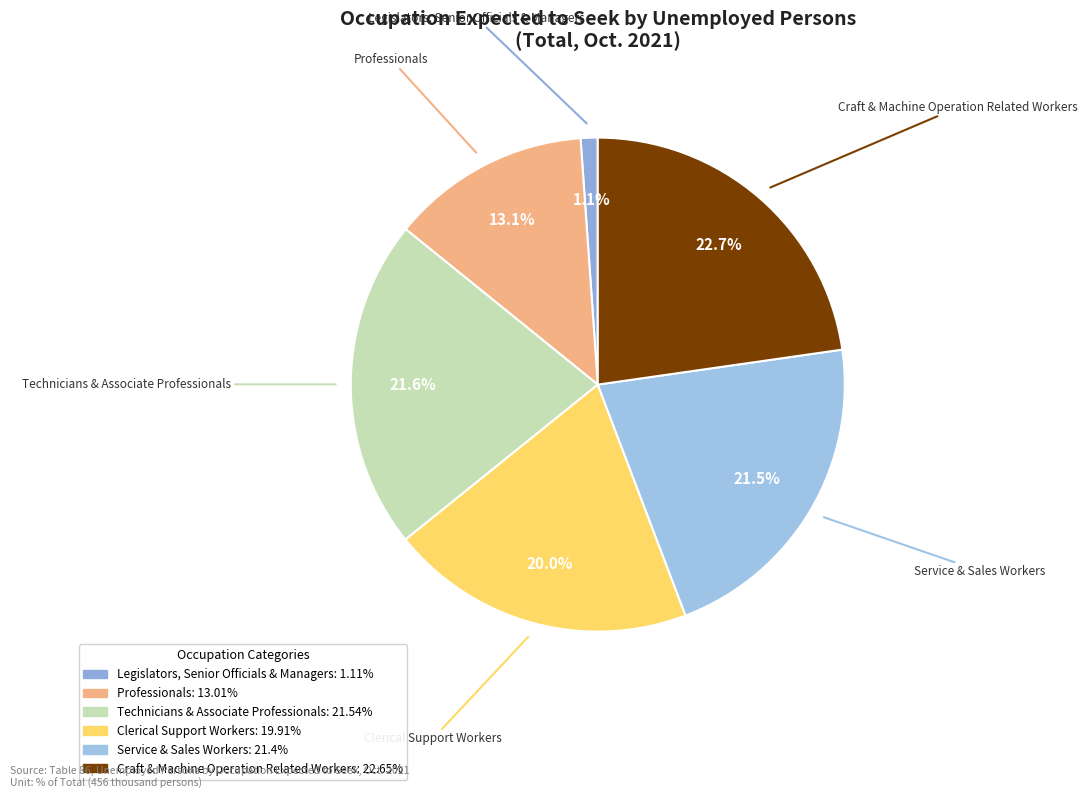

Rank the categories by value from lowest to highest.

Legislators, Senior Officials & Managers, Professionals, Clerical Support Workers, Service & Sales Workers, Technicians & Associate Professionals, Craft & Machine Operation Related Workers